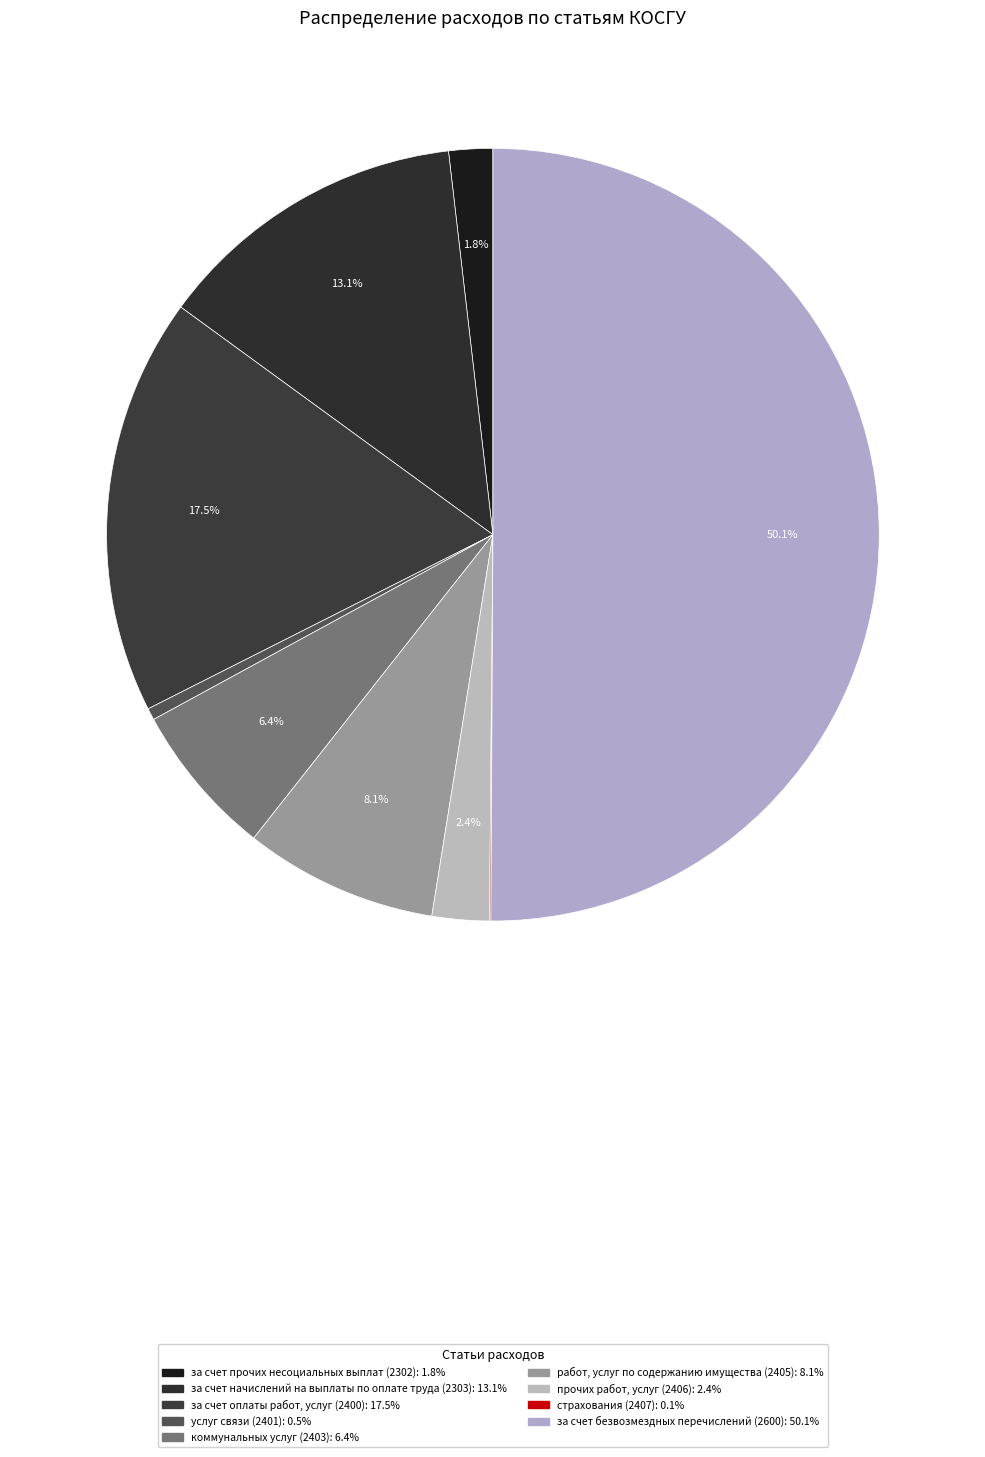

True or false: за счет оплаты работ, услуг (2400) accounts for 17% of the total.

True